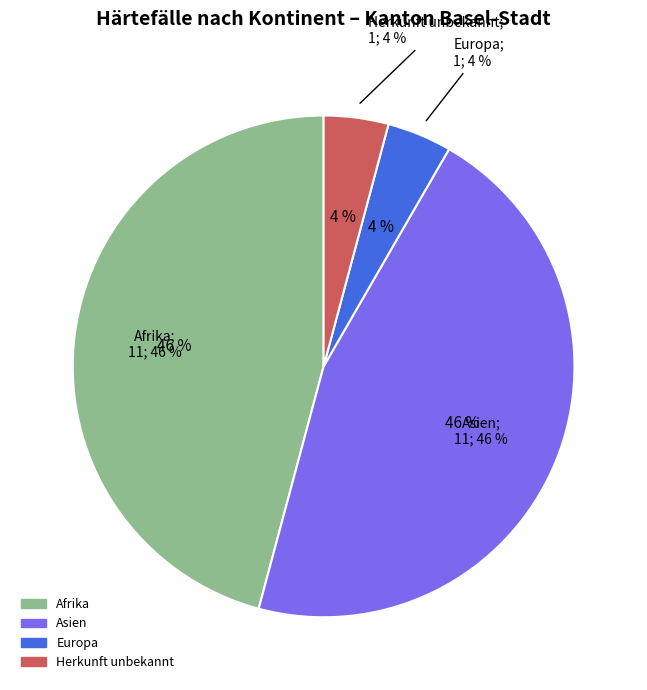

To the nearest percent, what portion does Asien represent?

46%